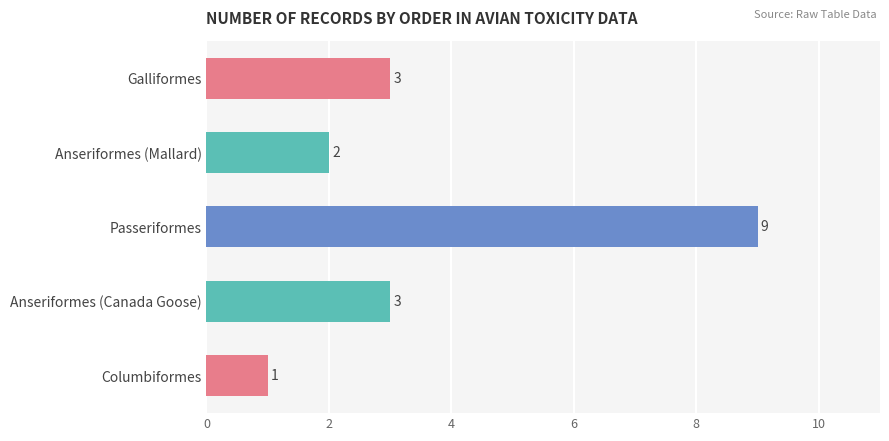

Which label corresponds to the smallest value in the chart?

Columbiformes